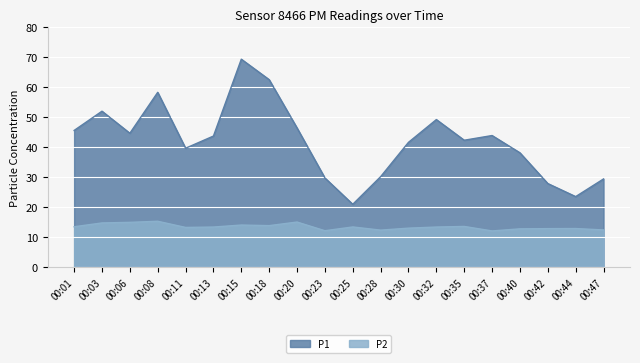

What is the difference between the second highest and minimum values in the P2 series?

3.0